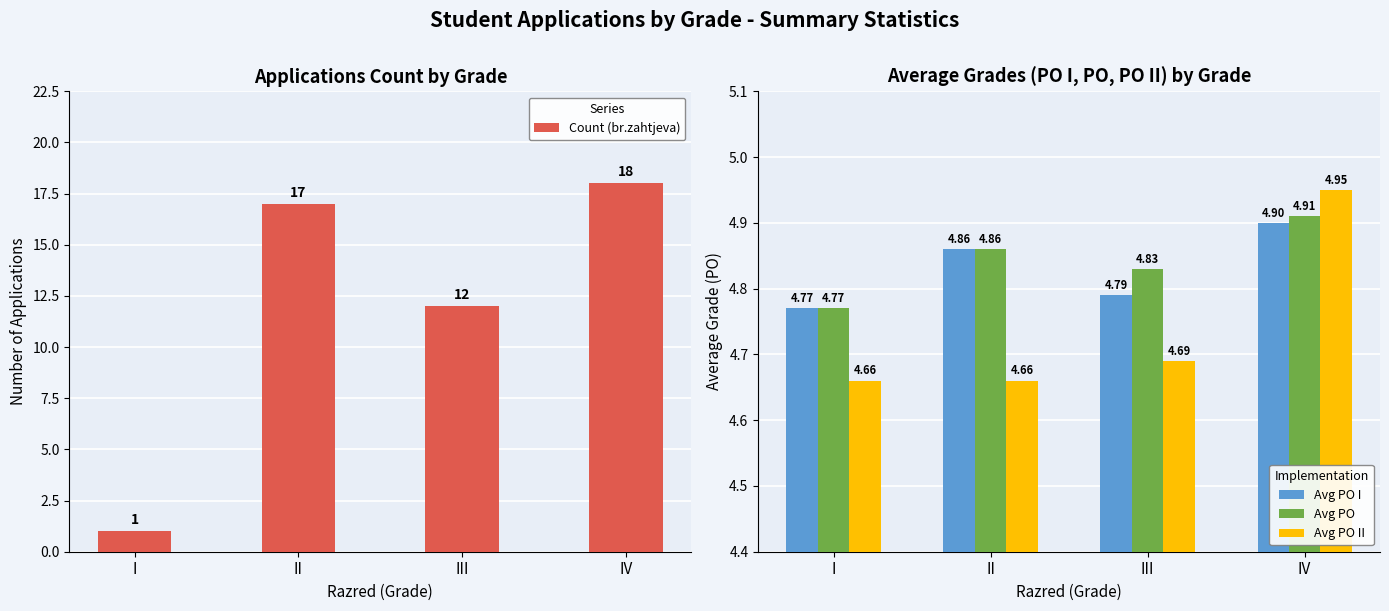

True or false: Count (br.zahtjeva) has a value of 22.2 at II.

False